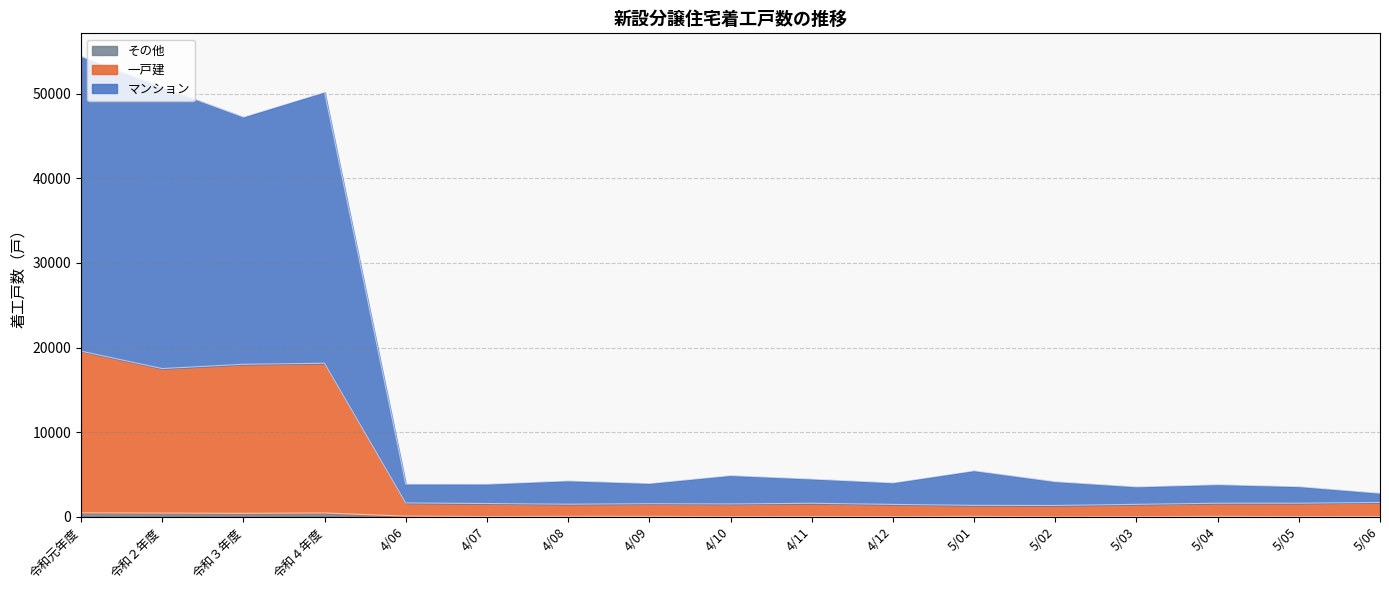

What is the average value of the マンション series?

15018